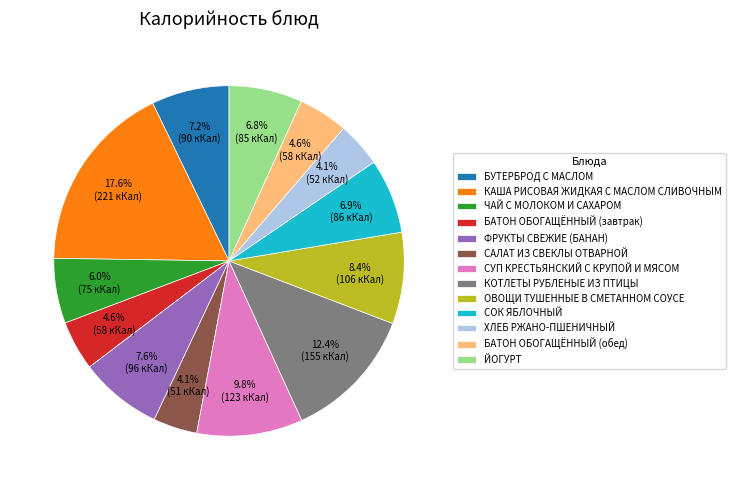

How many slices are in this pie chart?

13